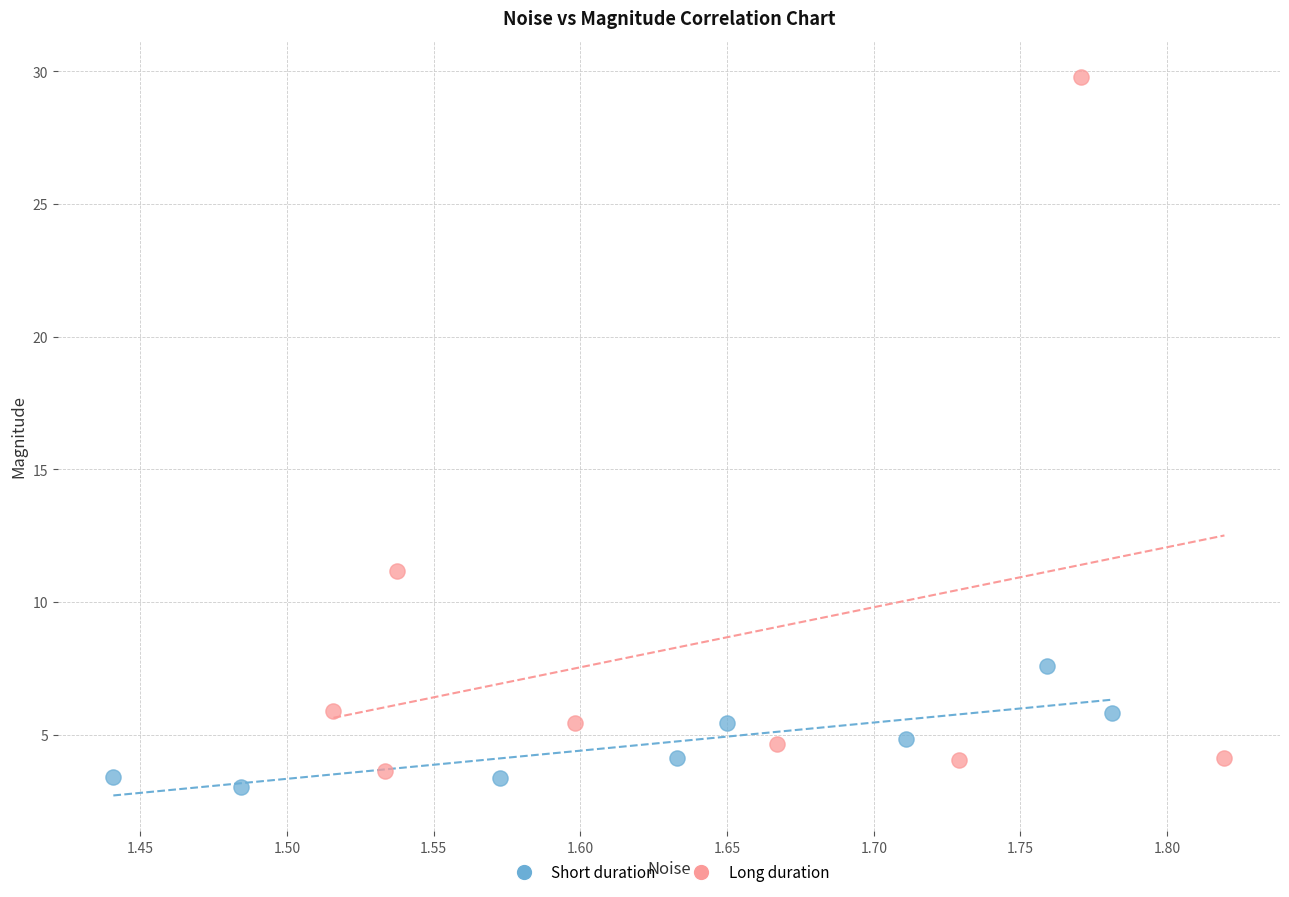

What are all the series names shown in the legend?

Short duration, Long duration